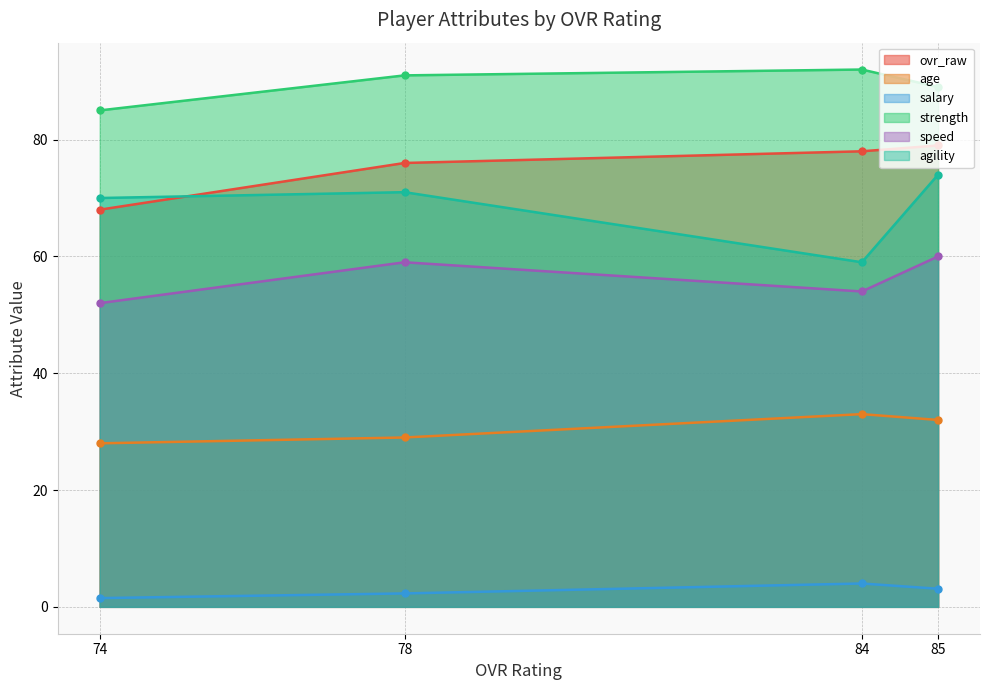

True or false: speed has a value of 54.0 at 84.

True